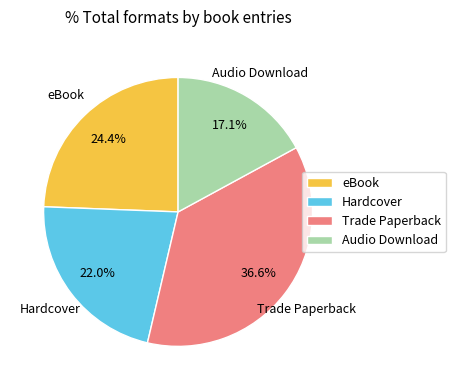

Rank the categories by value from lowest to highest.

Audio Download, Hardcover, eBook, Trade Paperback